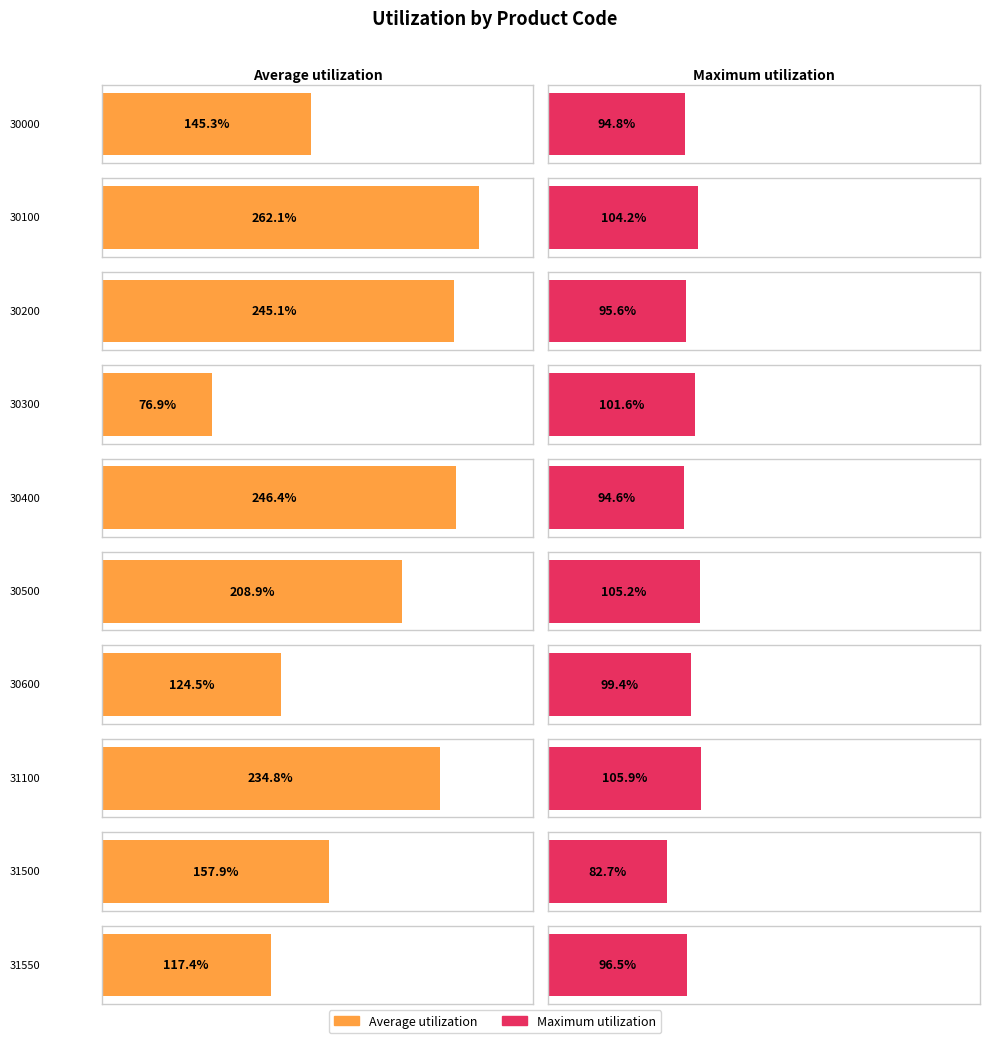

List the series in order of their overall mean, highest first.

Average utilization, Maximum utilization